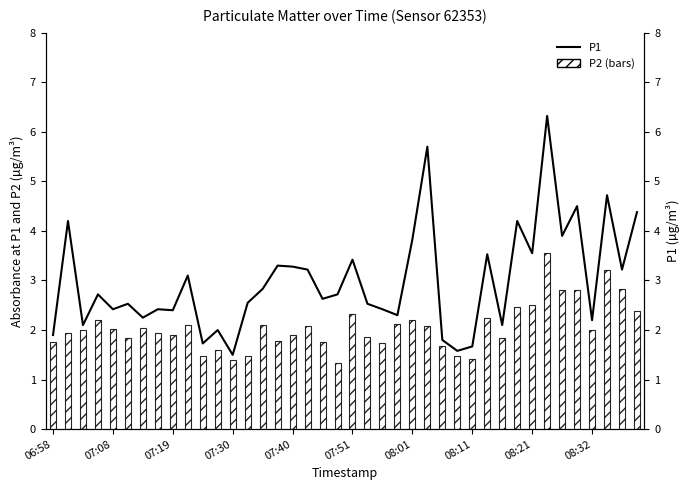

What is the difference between the second highest and minimum values in the P1 series?

4.2